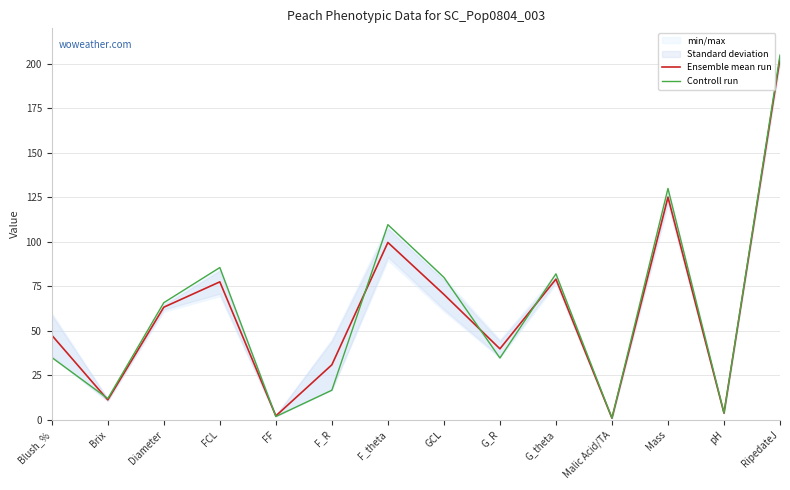

At how many categories does at least one series exceed 15?

10